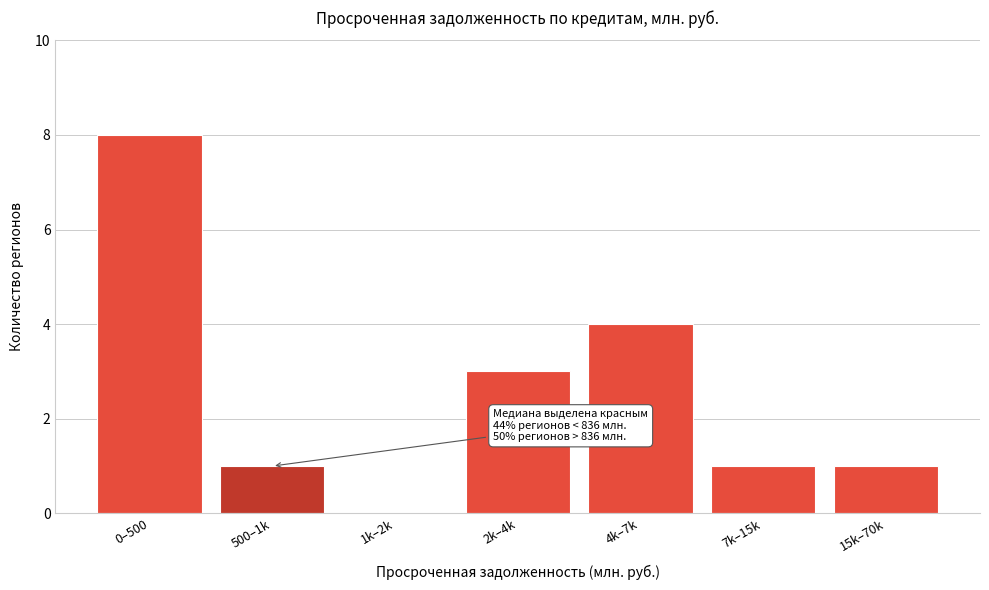

Reading right to left, transcribe all the data shown in this chart.

15k–70k=1	7k–15k=1	4k–7k=4	2k–4k=3	1k–2k=0	500–1k=1	0–500=8